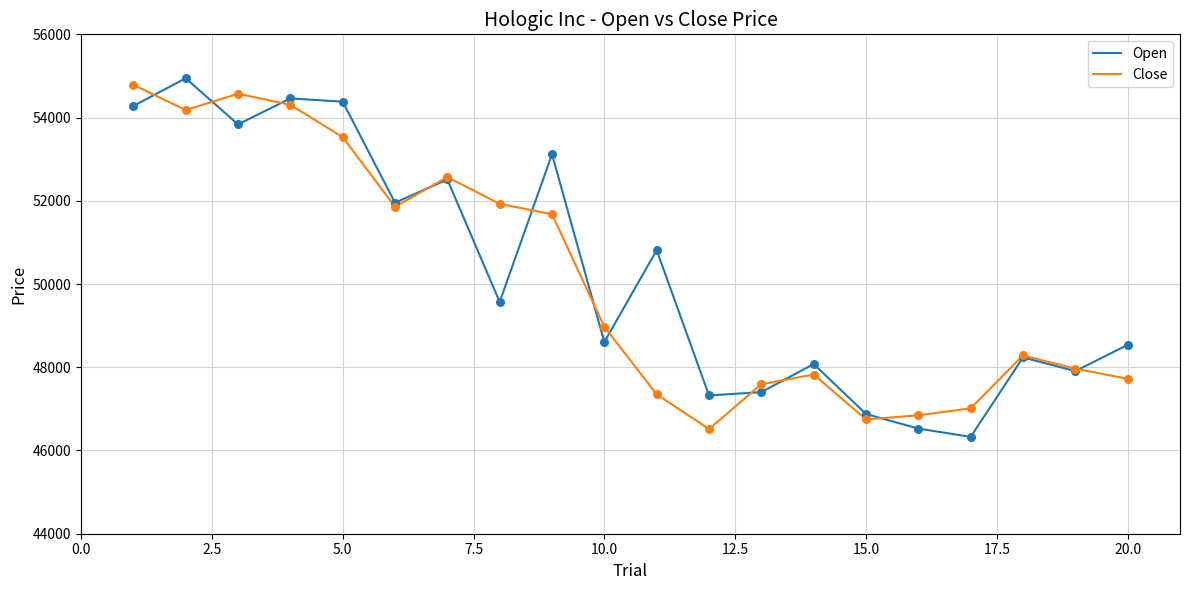

What is the minimum value for Close?

46516